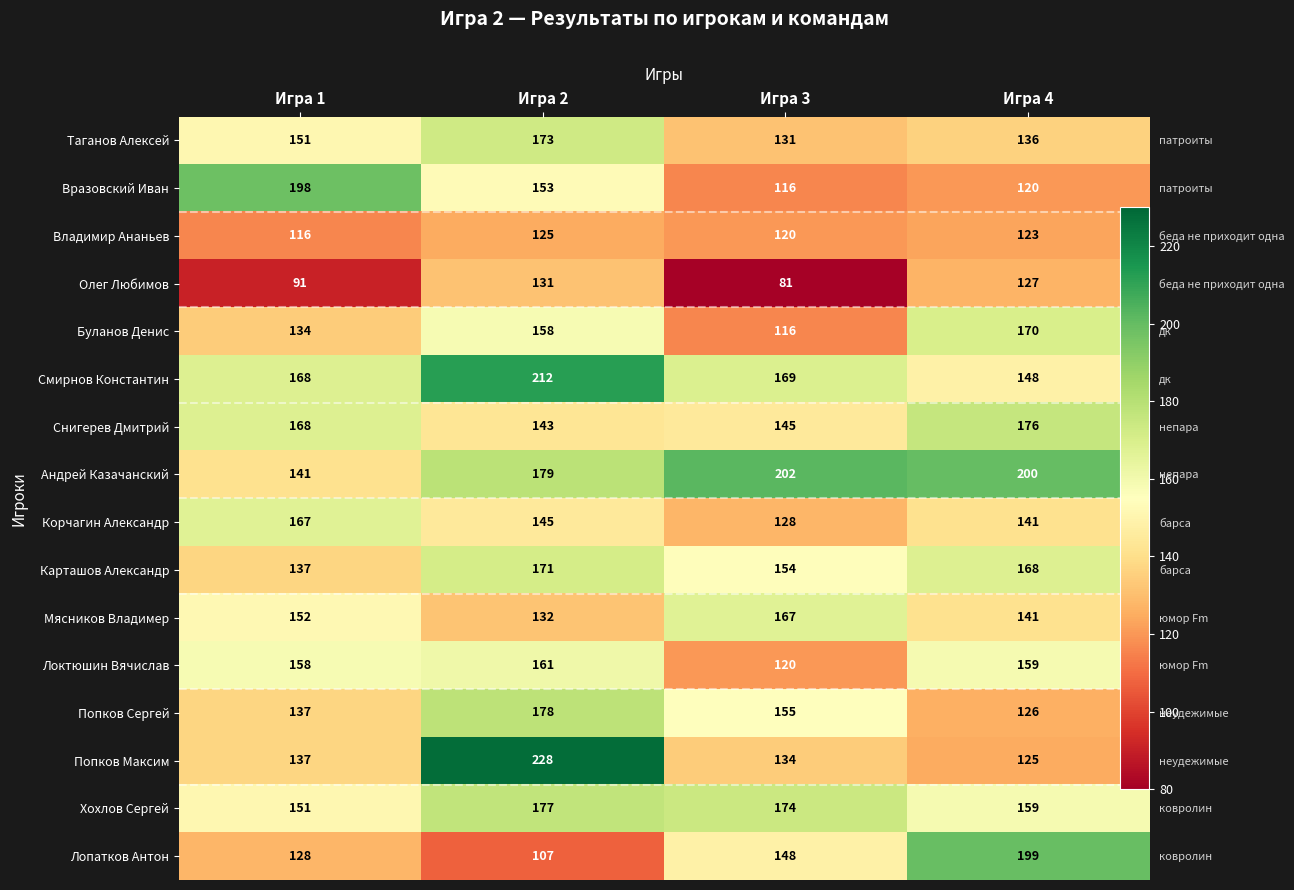

At which category does the chart reach its peak across all series?

Игра 2